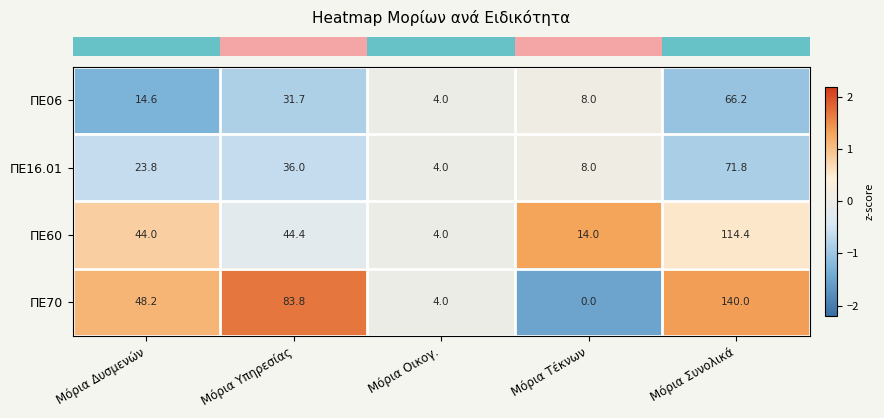

How many positive values does the ΠΕ70 series have?

4